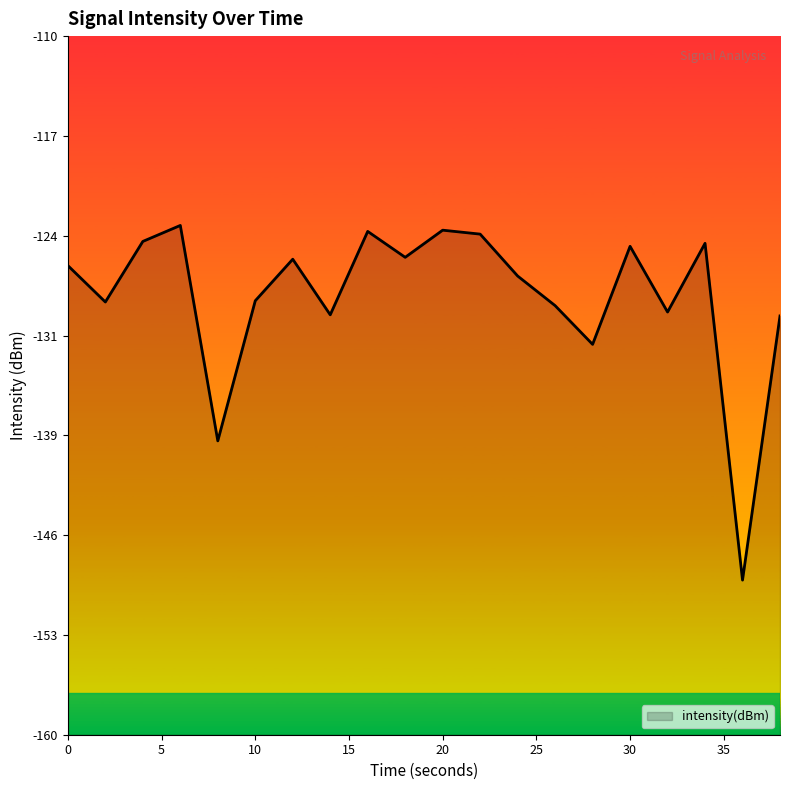

True or false: there are more than 1 points higher than both neighbors.

True